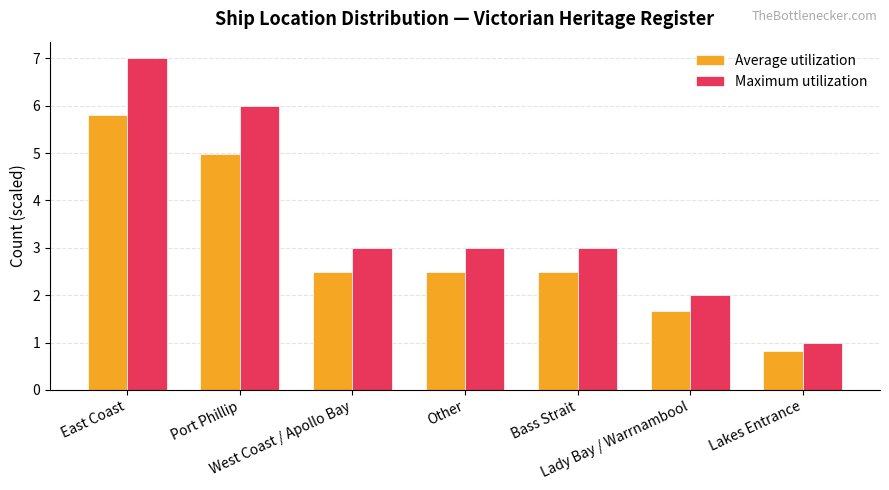

Are the bars grouped side by side (vs. stacked)?

Yes